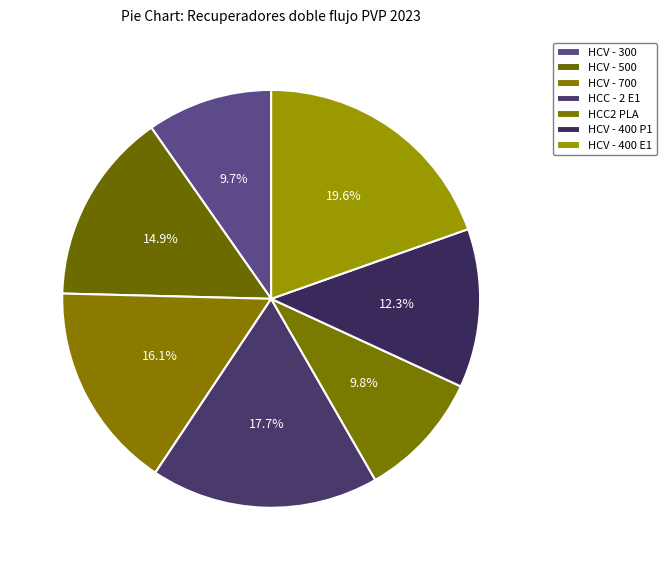

Does HCC2 PLA represent more than half of the total?

No